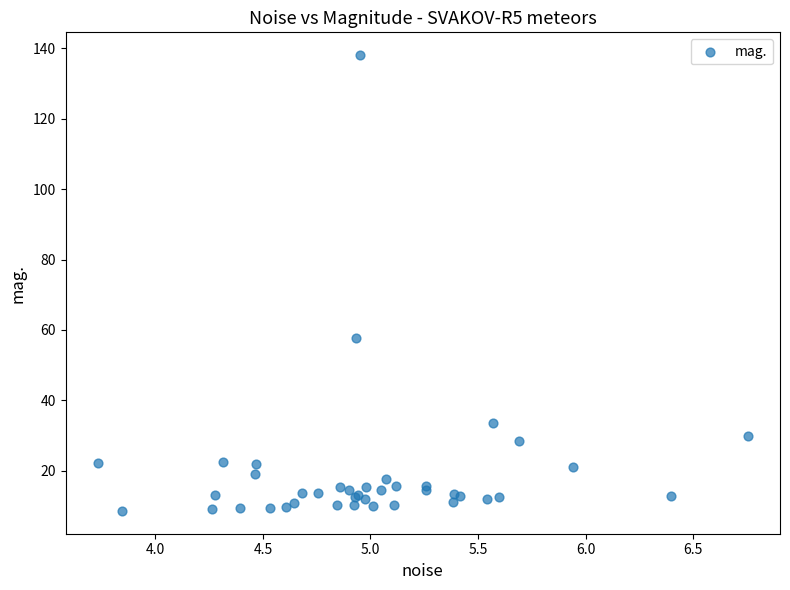

What Y value in the scatter plot is closest to 73?

57.6